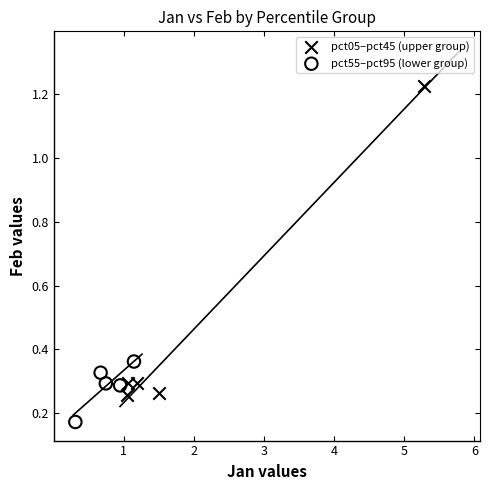

Which series reaches the maximum Y coordinate?

pct05–pct45 (upper group)